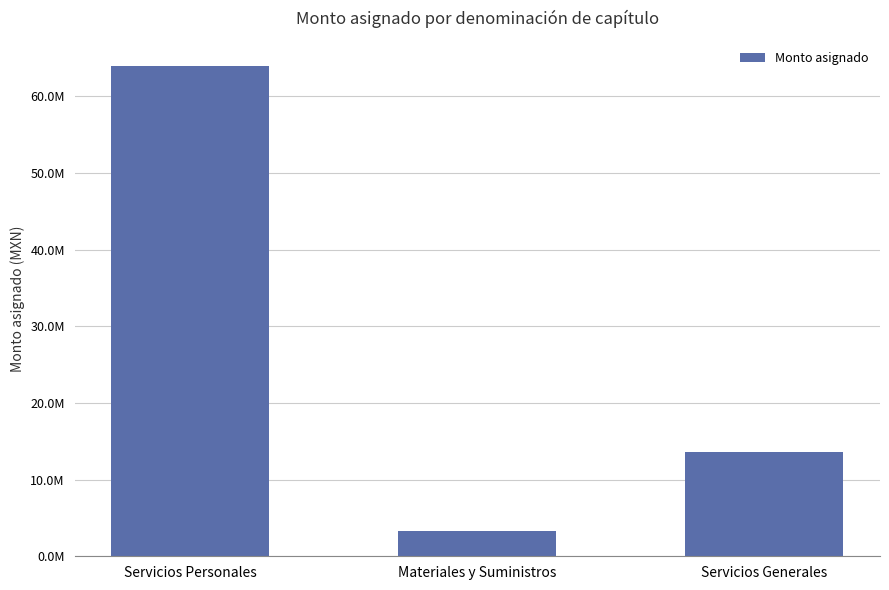

Which category has the highest value across all series?

Servicios Personales